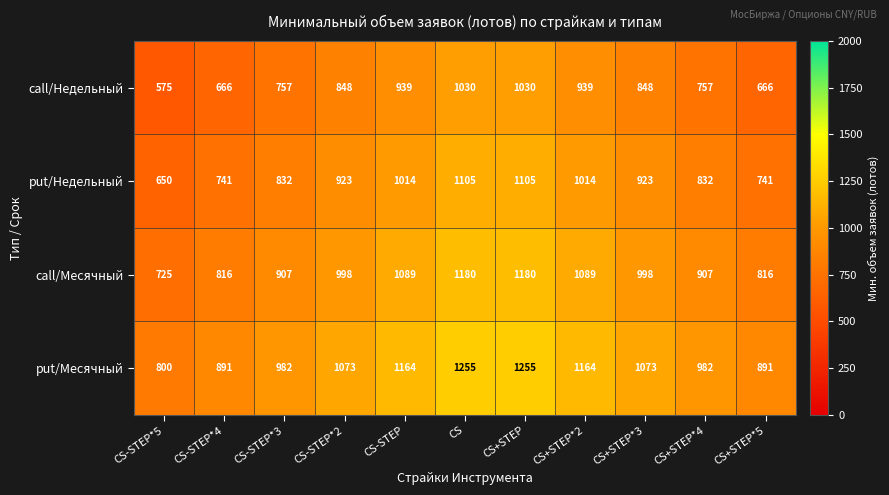

List the series in order of their peak value, lowest first.

call/Недельный, put/Недельный, call/Месячный, put/Месячный